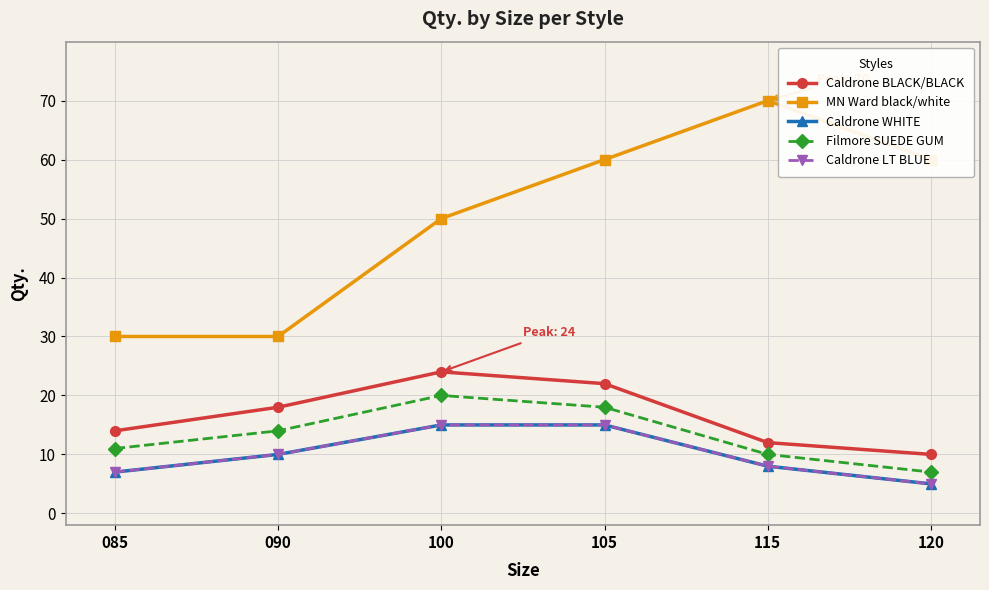

The value of Caldrone LT BLUE at 090 is 4. True or false?

False